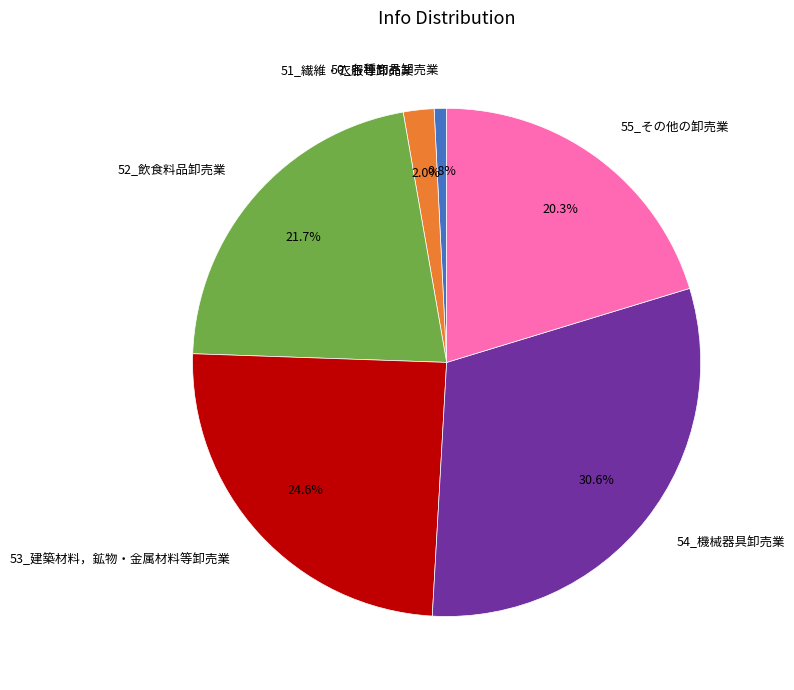

How many segments does this pie chart have?

6